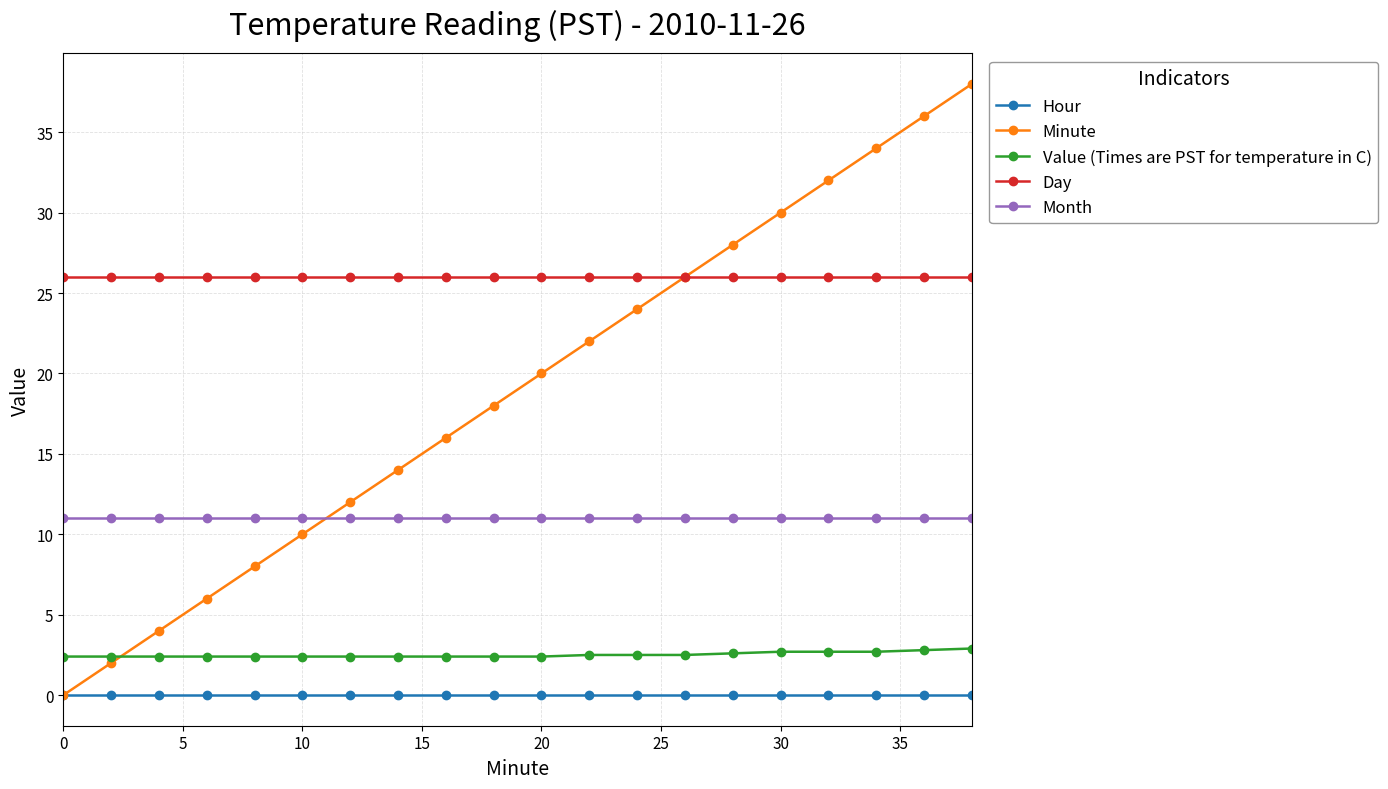

Which series has the largest total across all categories?

Day